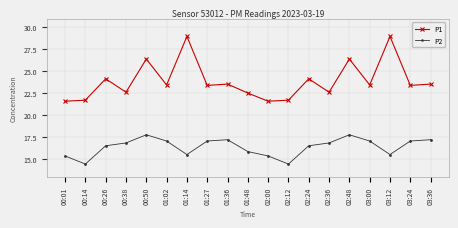

Rank the series by their average value, from highest to lowest.

P1, P2